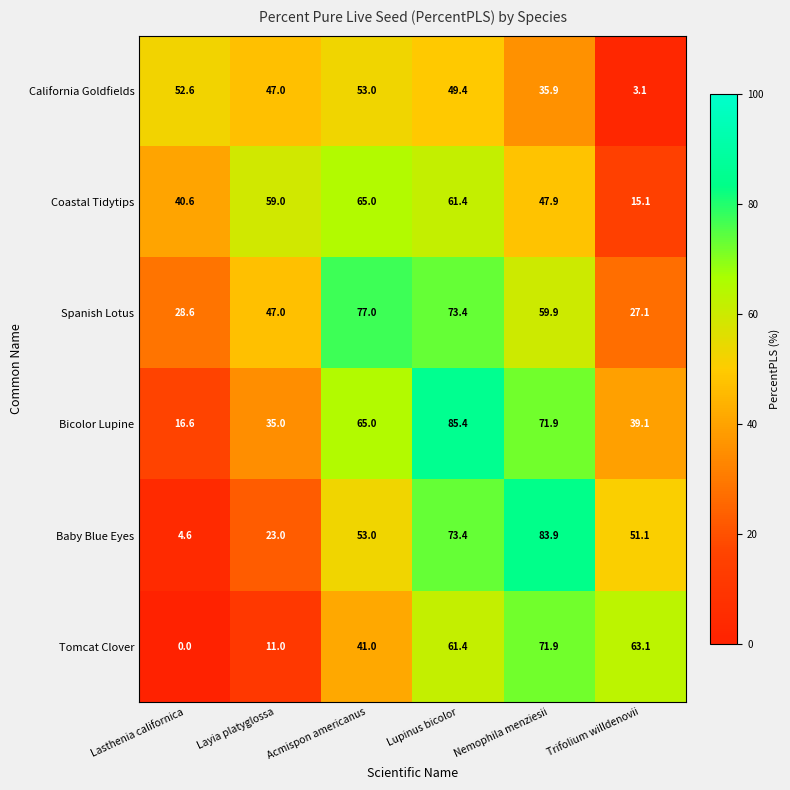

Which label corresponds to the smallest value in the chart?

Lasthenia californica